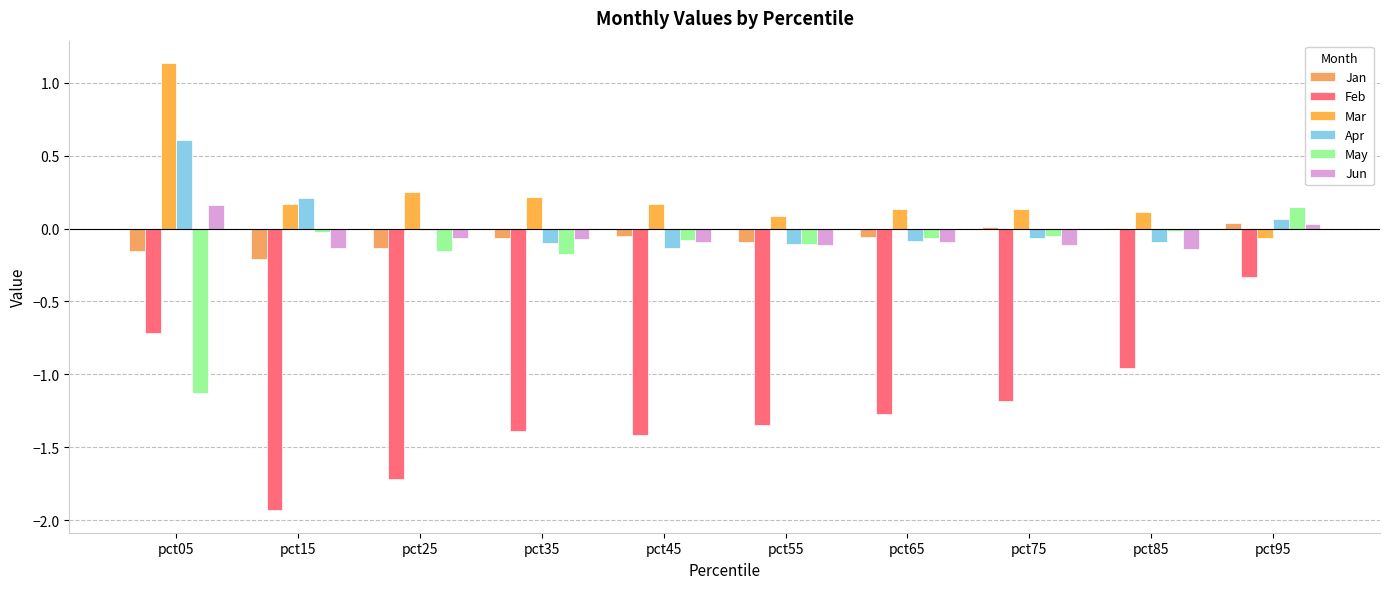

How many series are shown in this chart?

6